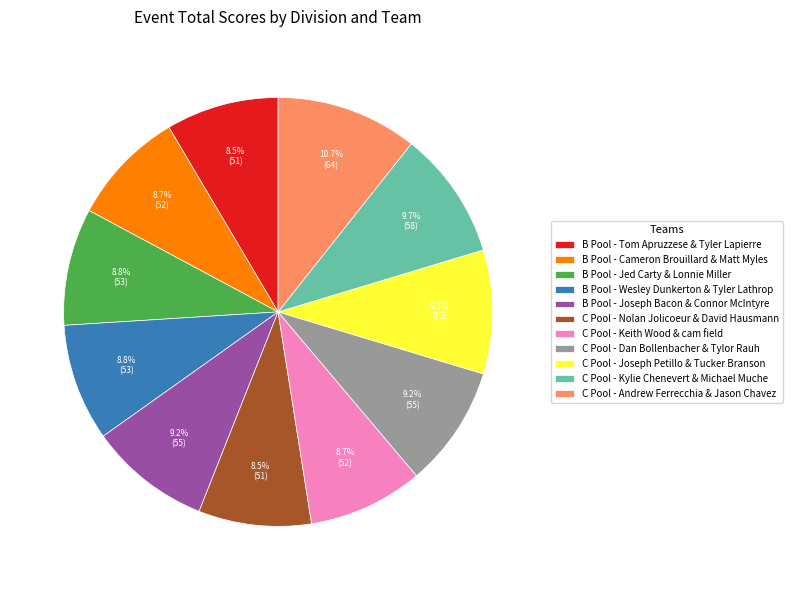

Between C Pool - Nolan Jolicoeur & David Hausmann and B Pool - Joseph Bacon & Connor McIntyre, which is larger?

B Pool - Joseph Bacon & Connor McIntyre